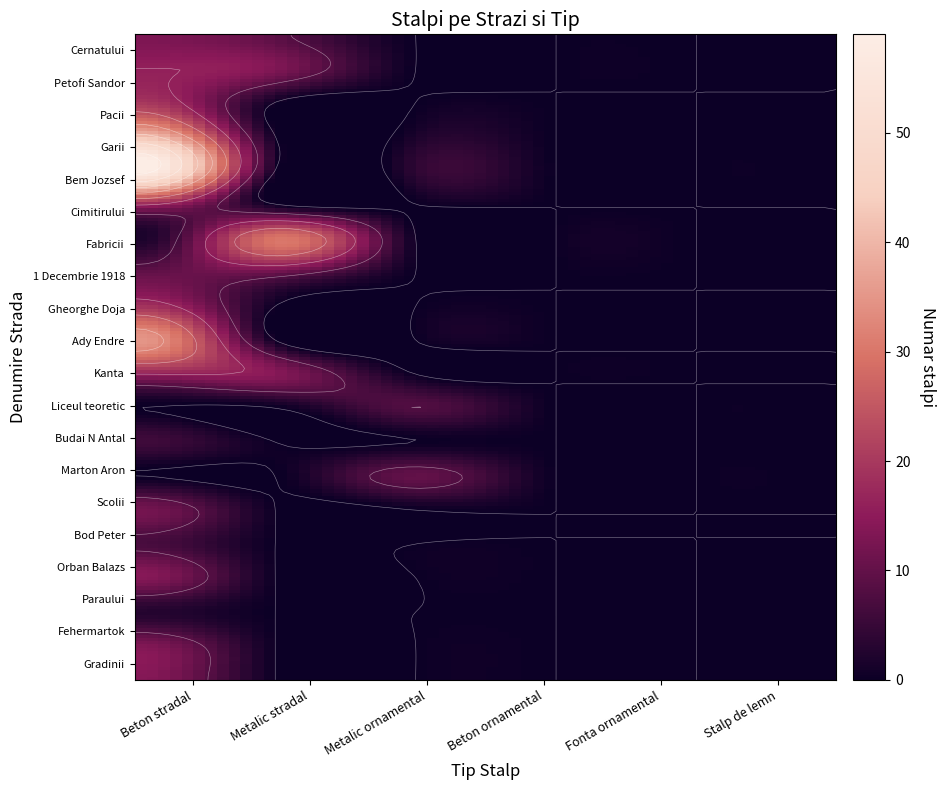

How many values in the Metalic stradal series exceed 0?

5